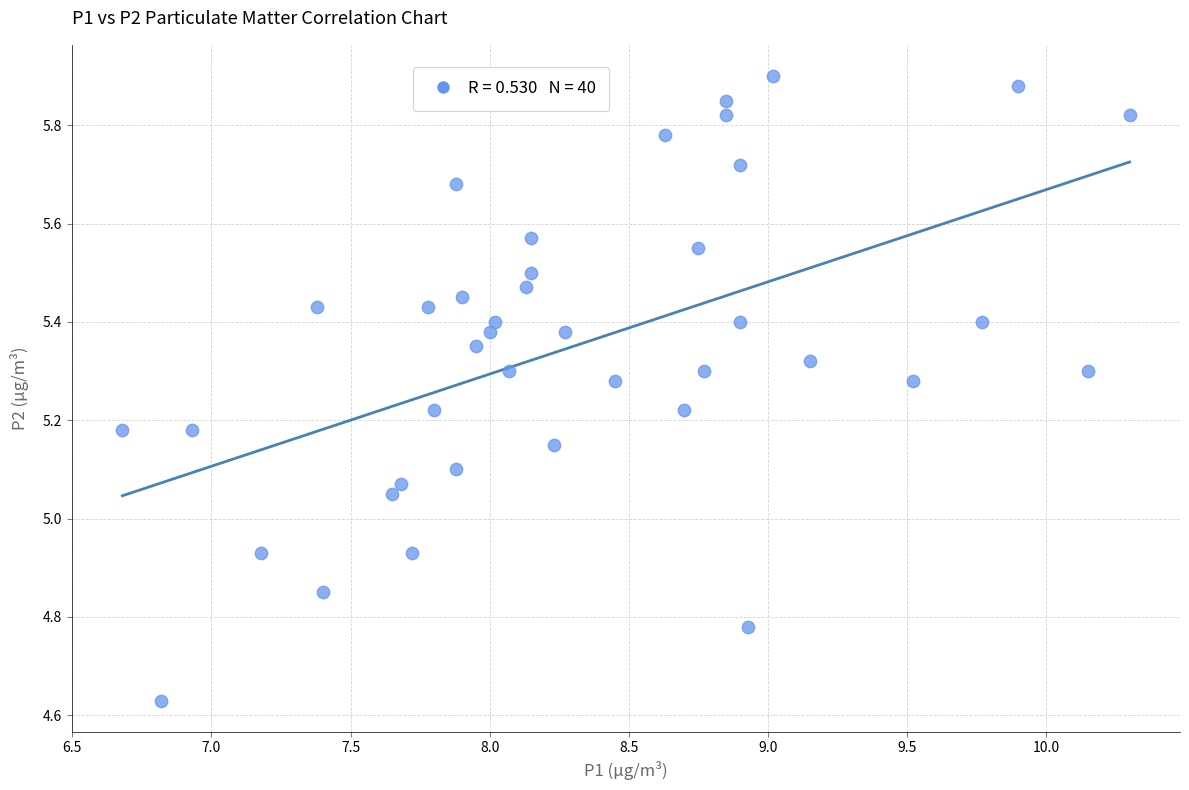

What is the range of X values (max minus min)?

3.6